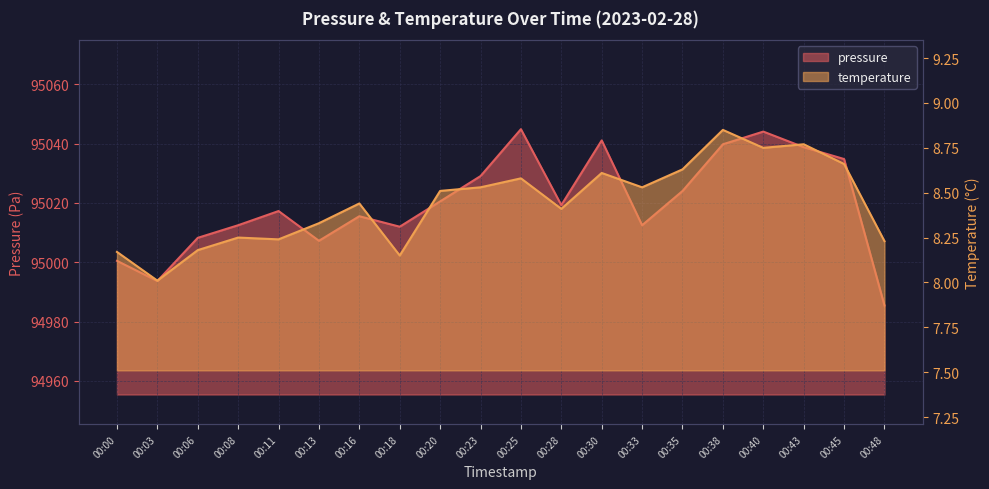

At how many categories does at least one series exceed 94302?

20